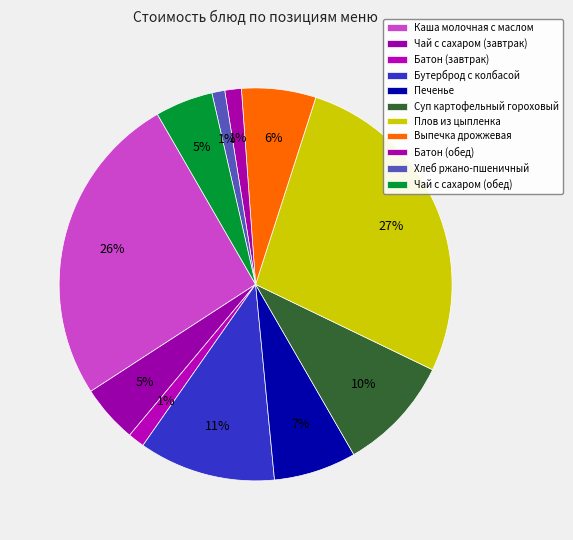

Is there a majority slice in this chart?

No